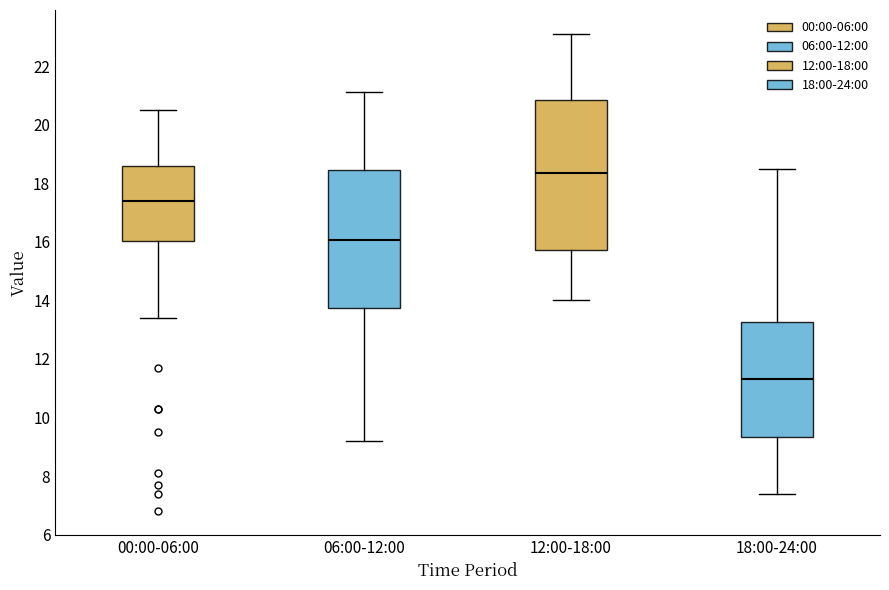

Where is the lower edge of the box for 18:00-24:00 on the y-axis? The values are not printed on the chart, so give them approximately, as read against the axis.

9.4